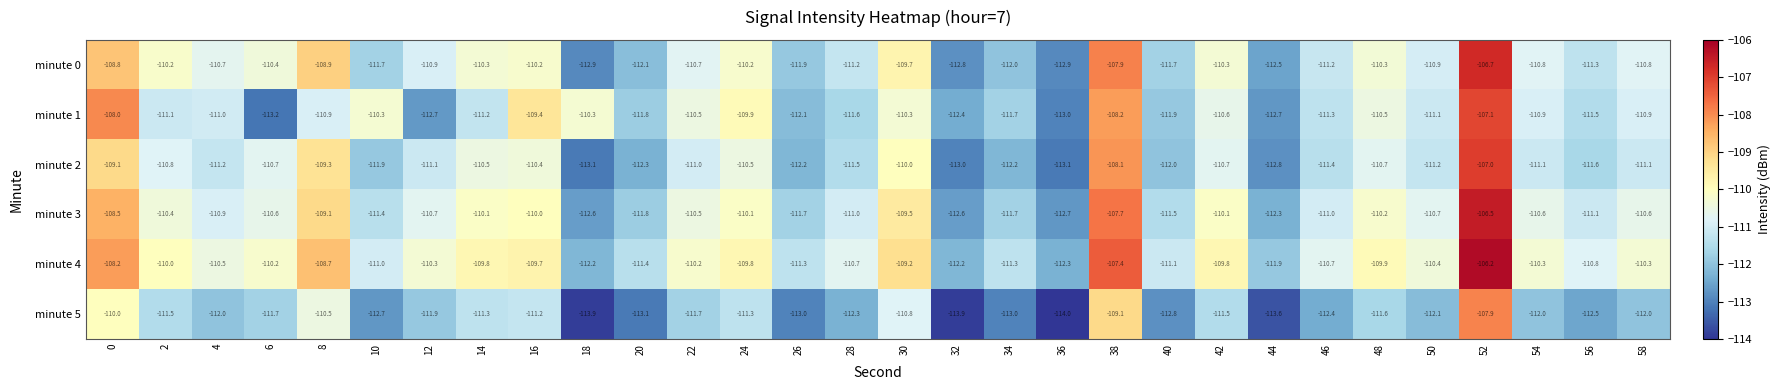

What is the total value across all series at 32?

-676.9